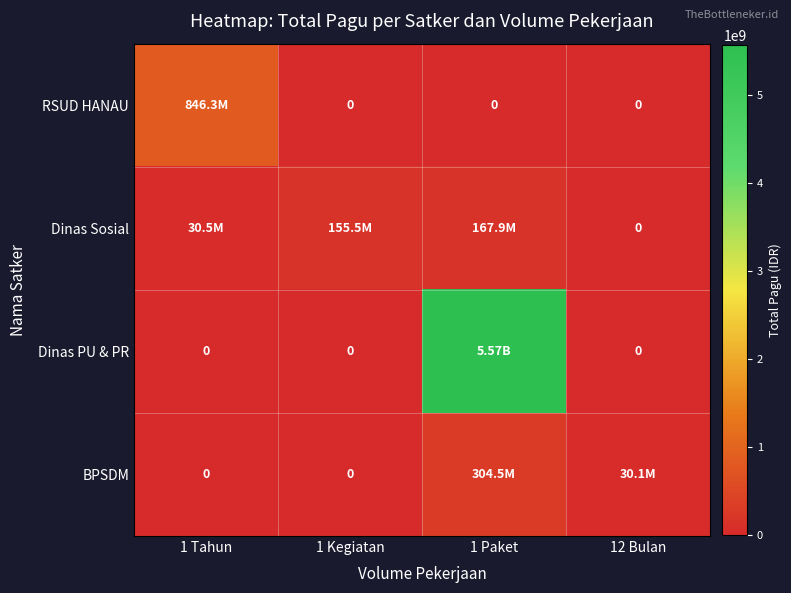

What is the average value of the BPSDM series?

83661008